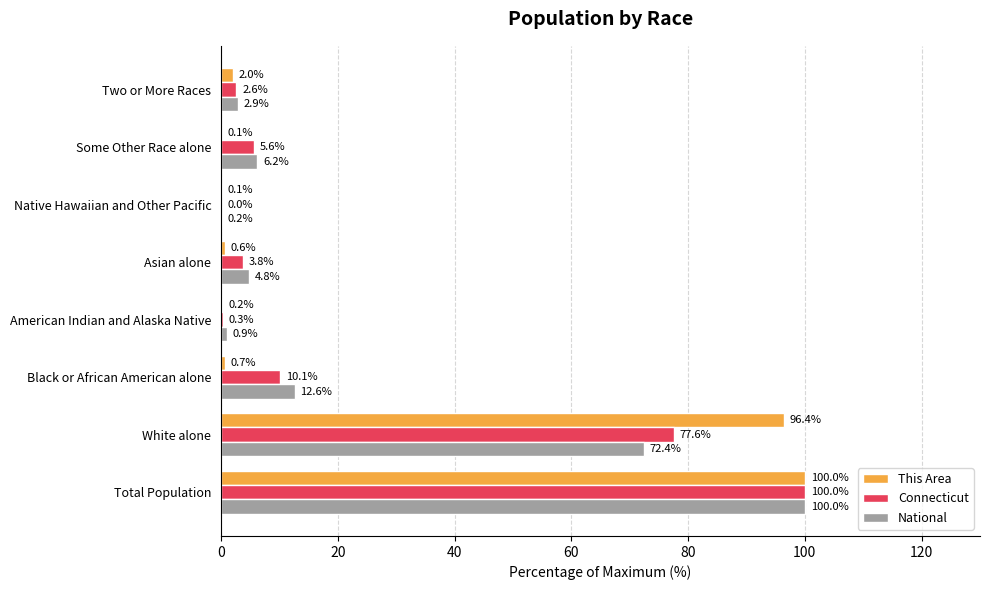

True or false: National has a value of 2.9 at Two or More Races.

True